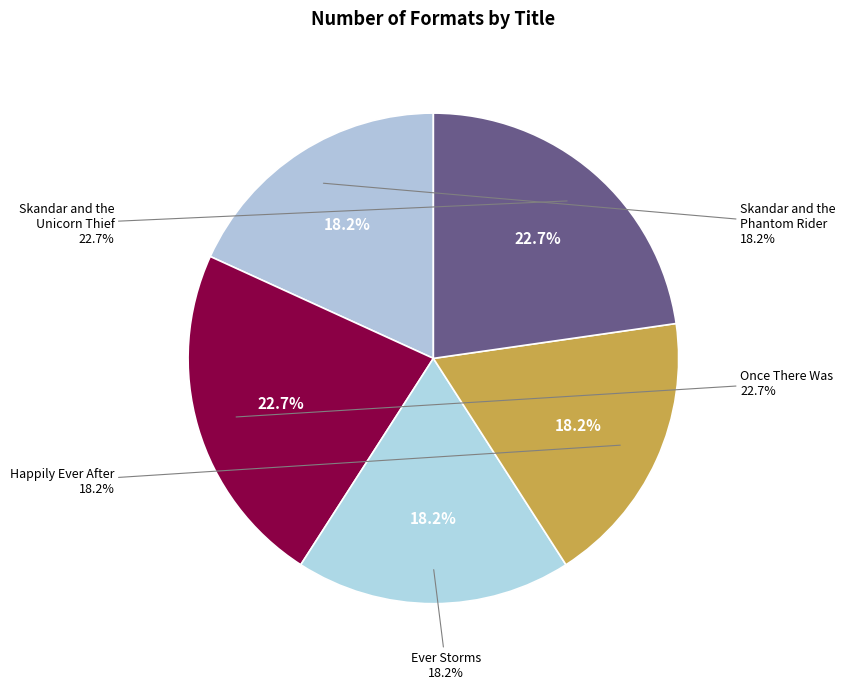

Count the number of slices in the pie.

5